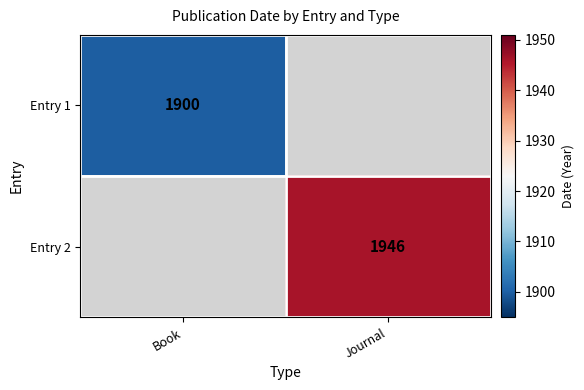

Is it true that Entry 1 equals 2790.6 at Book?

False